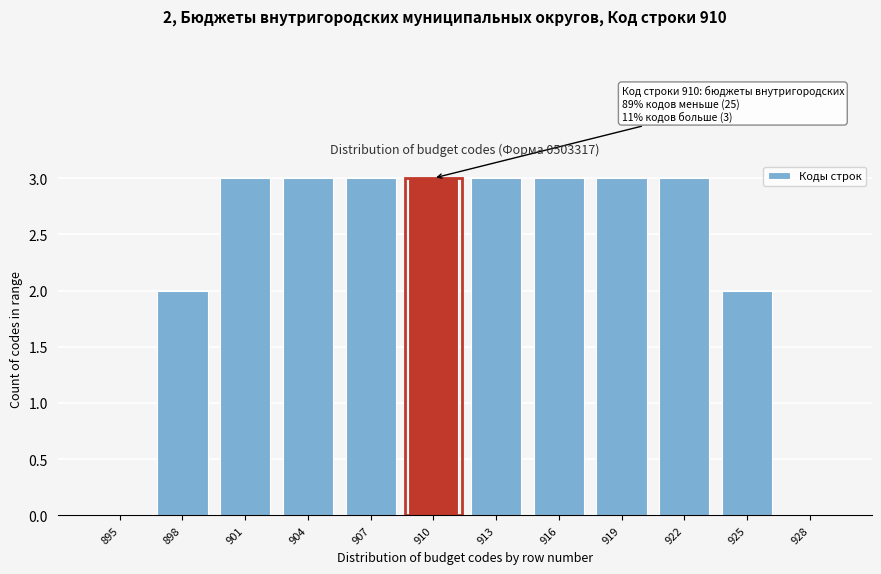

Reading left to right, transcribe all the data shown in this chart.

895=0	898=2	901=3	904=3	907=3	910=3	913=3	916=3	919=3	922=3	925=2	928=0